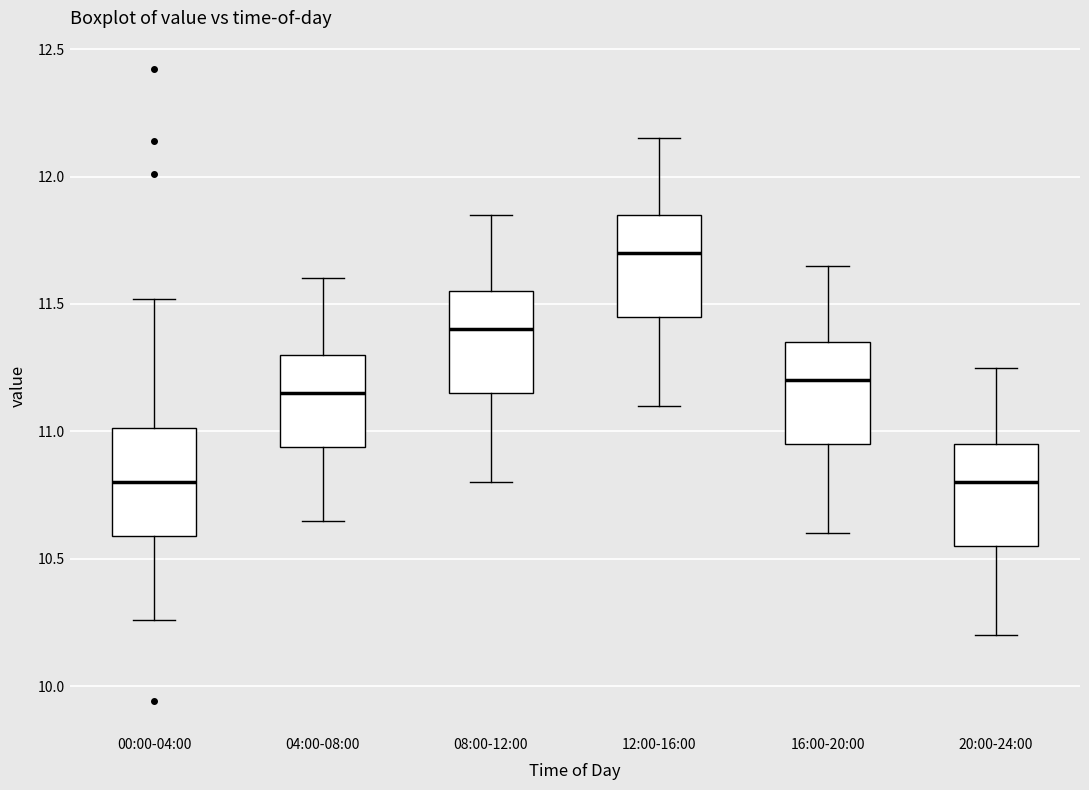

Reading left to right, transcribe this box plot: for each box, give where its median line is, the range the box spans, and where its two whiskers end, as read against the y-axis. The values are not printed on the chart, so give them approximately, as read against the axis.

00:00-04:00: median 10.80, box 10.60 to 11.00, whiskers 10.25 to 11.50
04:00-08:00: median 11.15, box 10.95 to 11.30, whiskers 10.65 to 11.60
08:00-12:00: median 11.40, box 11.15 to 11.55, whiskers 10.80 to 11.85
12:00-16:00: median 11.70, box 11.45 to 11.85, whiskers 11.10 to 12.15
16:00-20:00: median 11.20, box 10.95 to 11.35, whiskers 10.60 to 11.65
20:00-24:00: median 10.80, box 10.55 to 10.95, whiskers 10.20 to 11.25